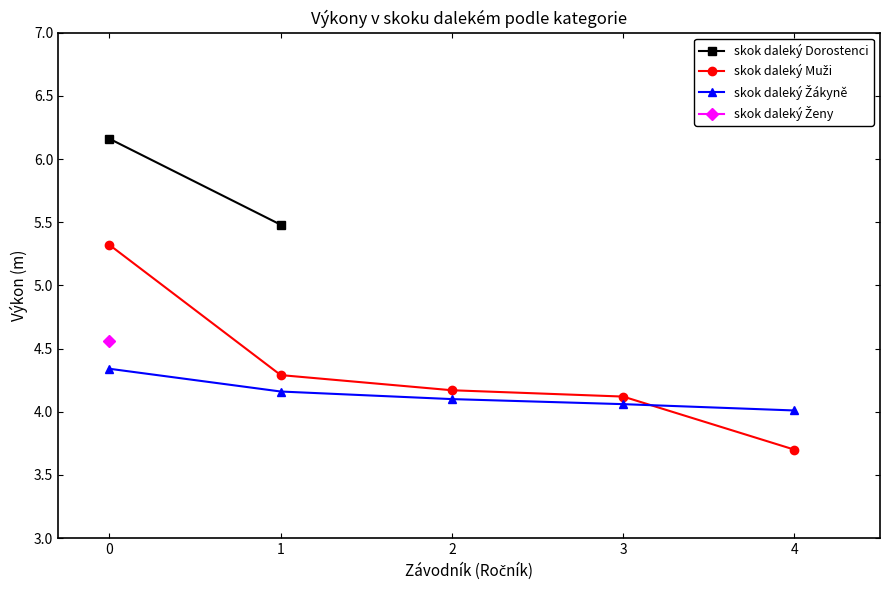

The value of skok daleký Žákyně at 2 is 4.1. True or false?

True